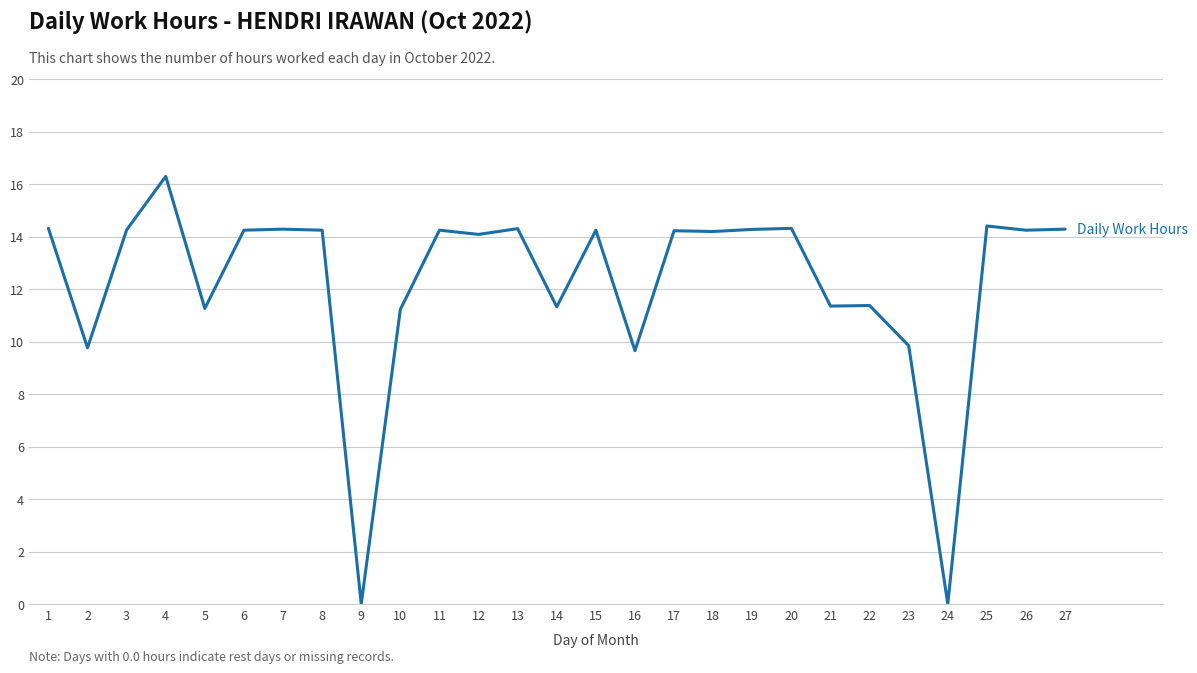

Which has a higher value, 23 or 27?

27